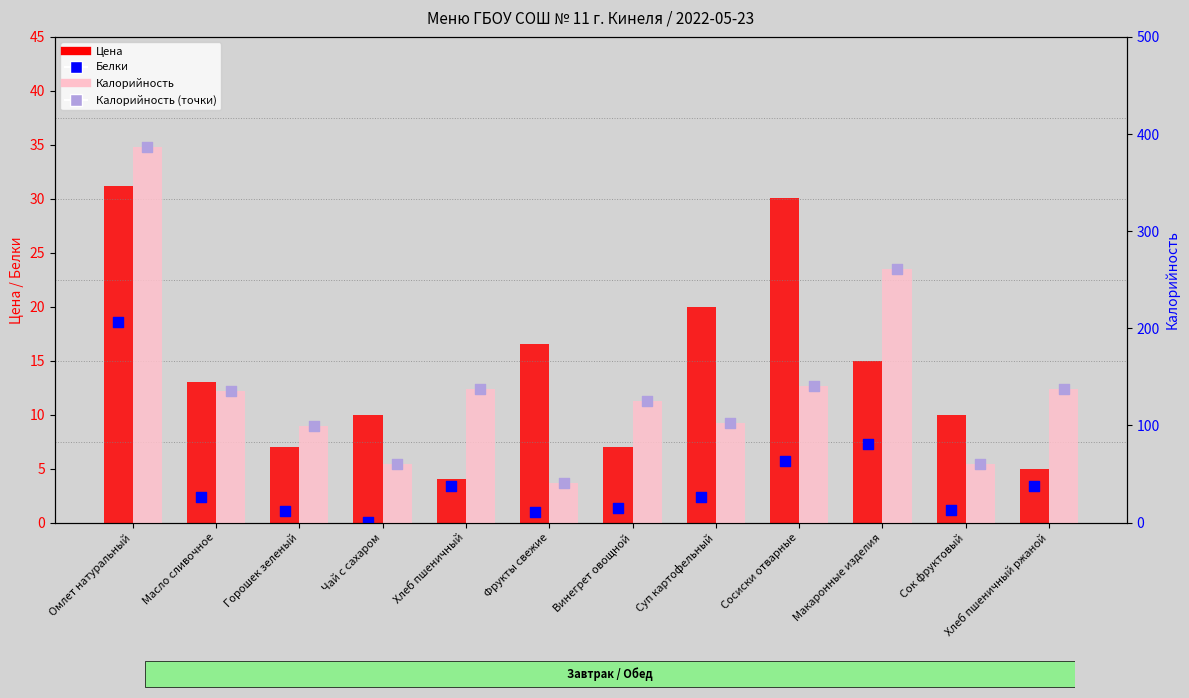

Which series contains the highest Y value?

Калорийность